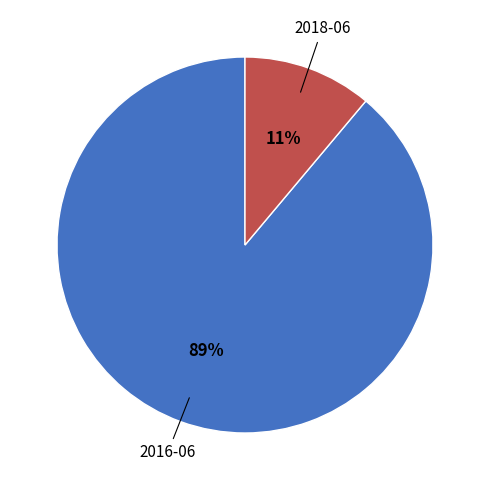

Is there any slice that represents more than half of the pie?

Yes